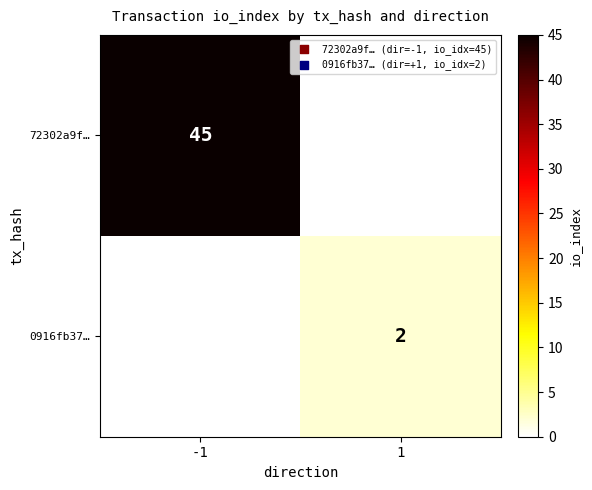

Is the value of 0916fb37… at 1 greater than the value of 72302a9f… at -1?

No